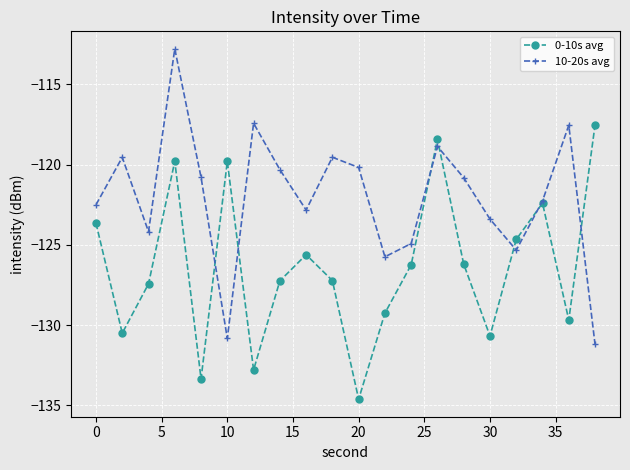

How many data points in 10-20s avg are above -120?

6